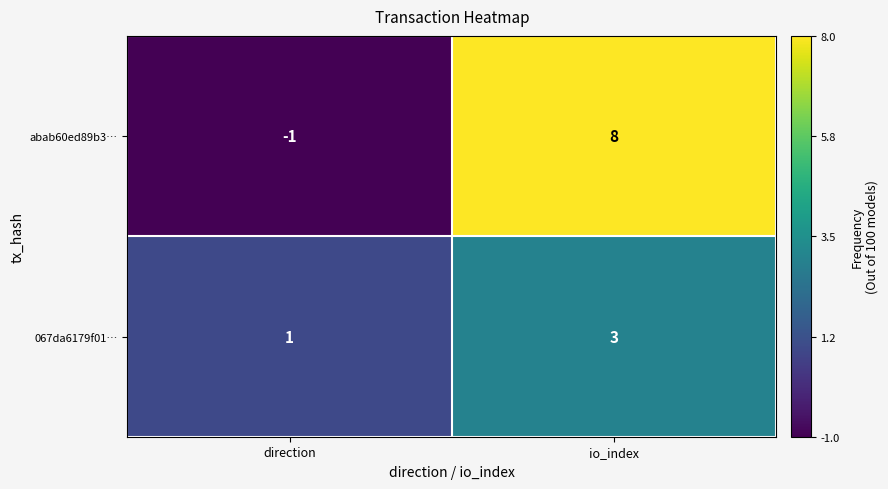

How many distinct data groups are displayed?

2